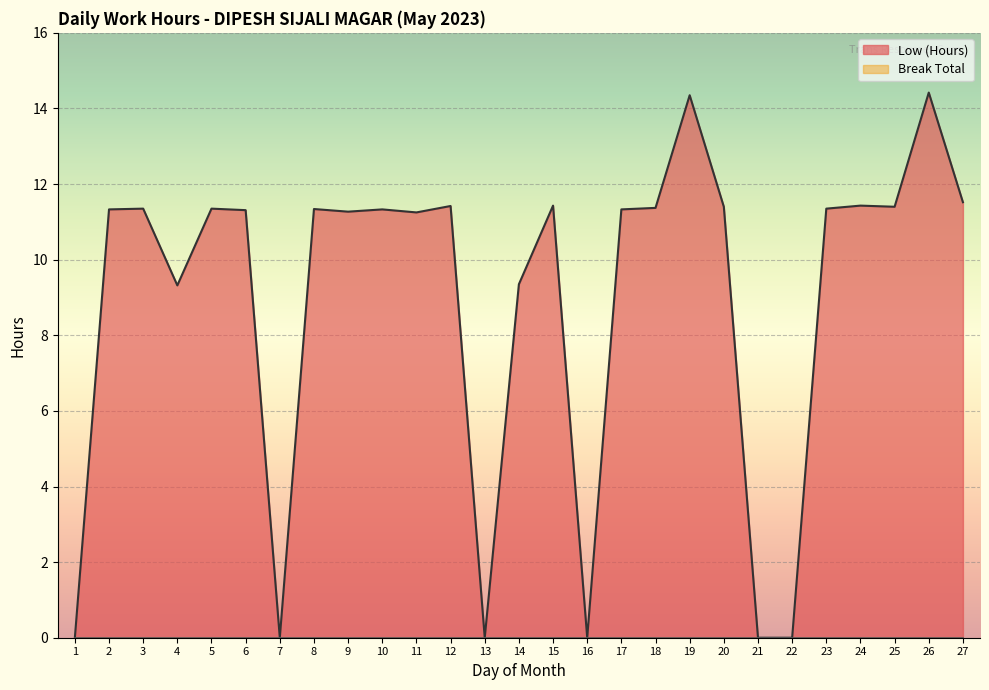

Does the chart display data point markers on the line(s)?

No